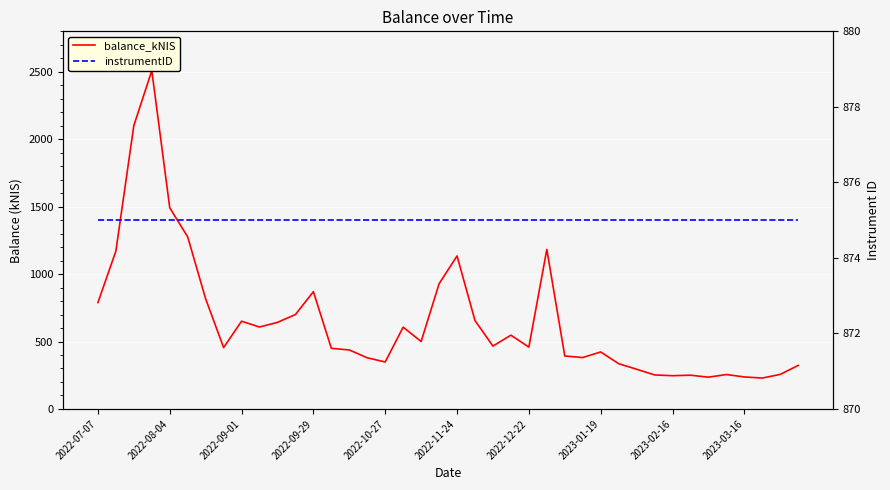

Which series ends up on top after the final intersection of instrumentID and balance_kNIS?

instrumentID